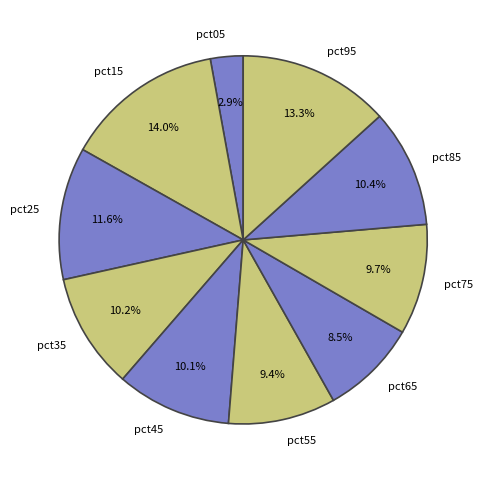

True or false: pct65 accounts for 1% of the total.

False